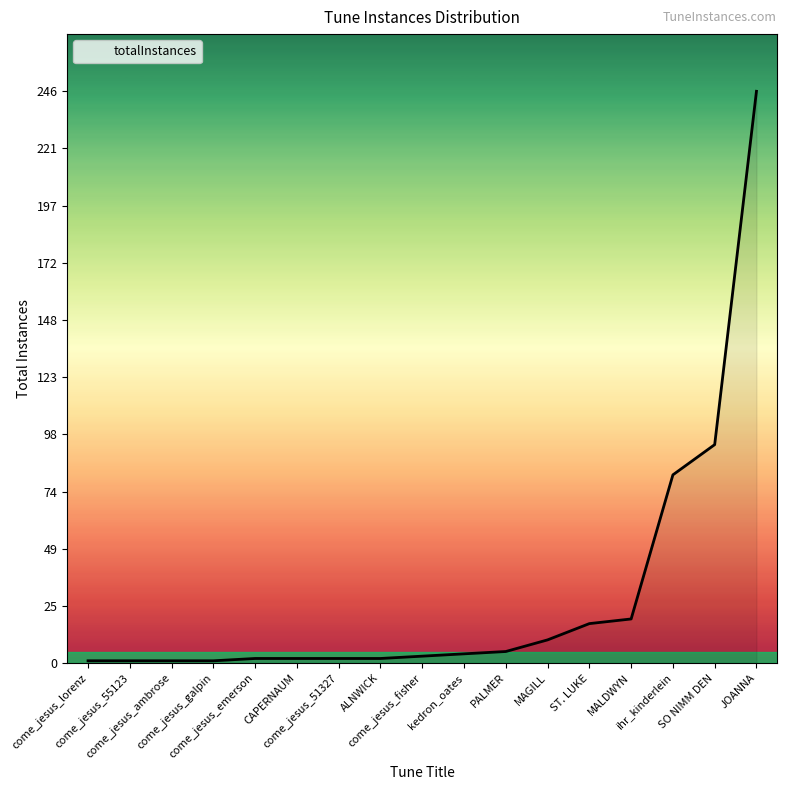

What is the average value?

29